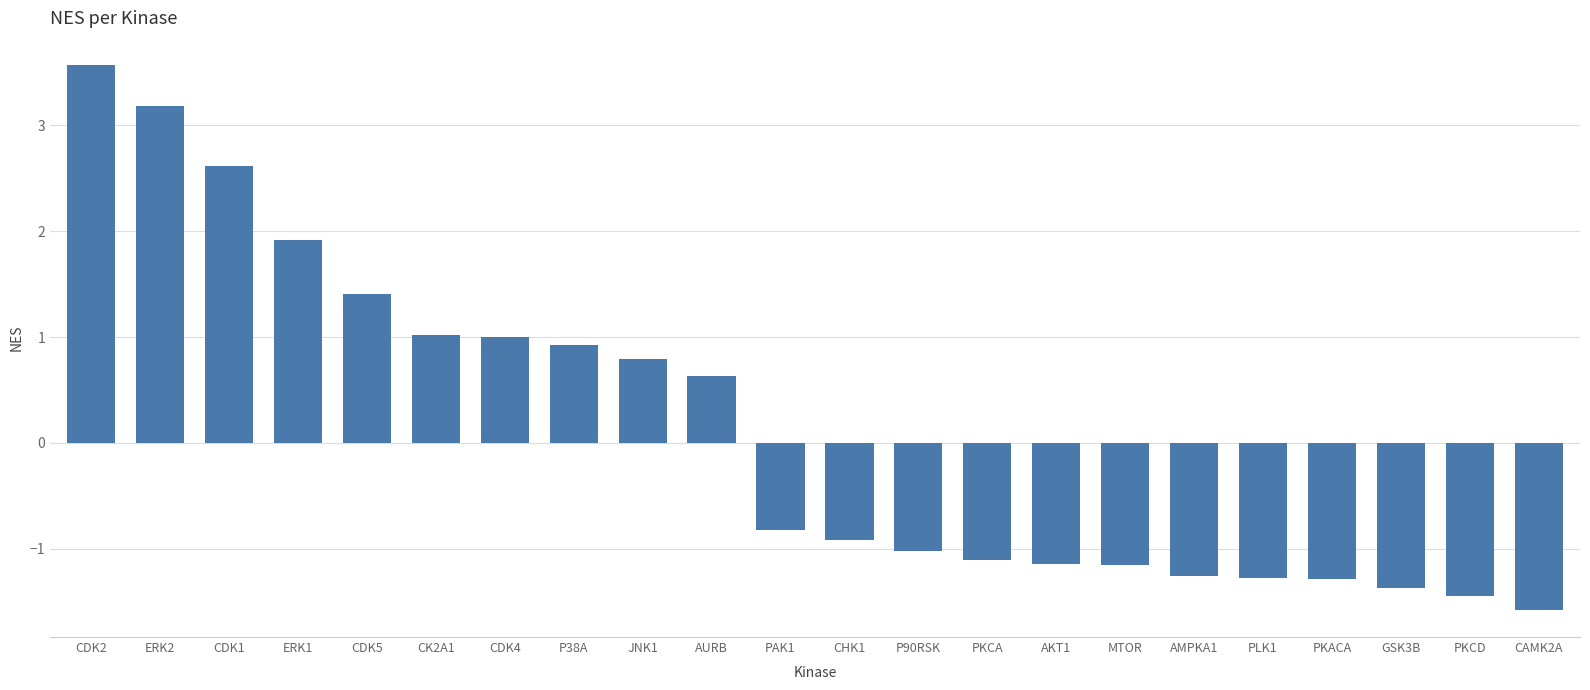

The value at P90RSK is -1.0. True or false?

True